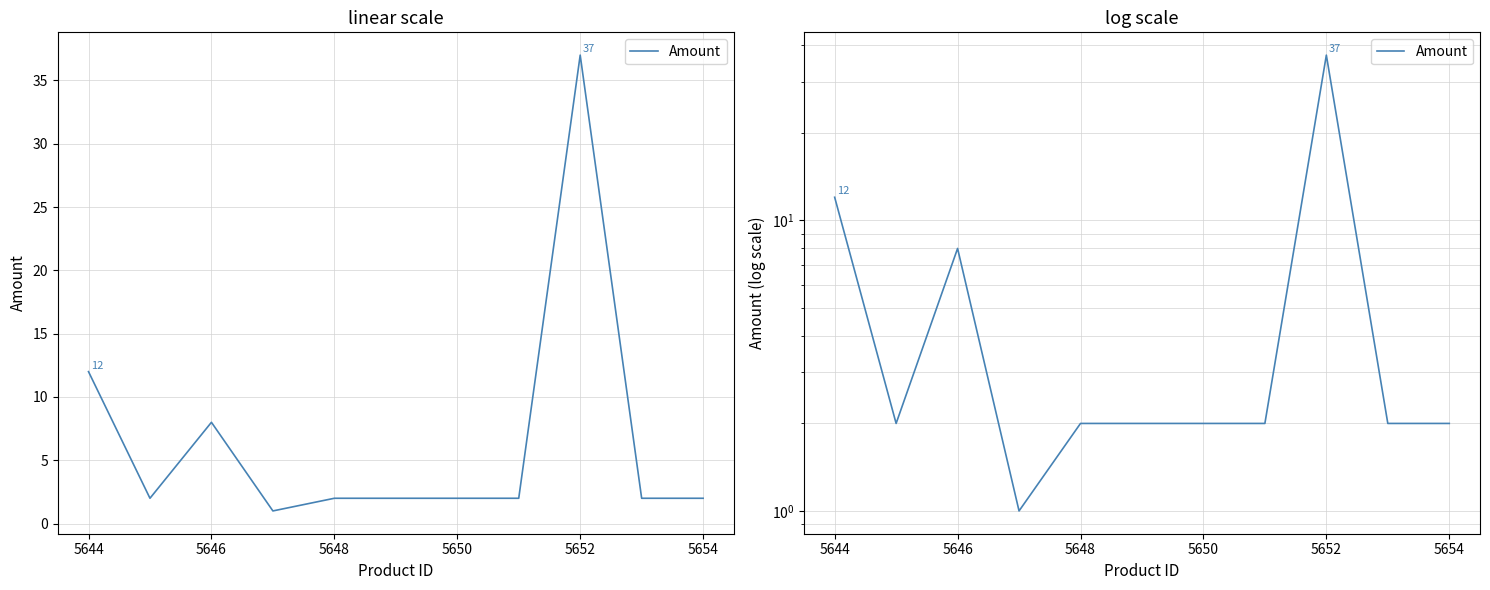

True or false: the data shows 14 at 5646.

False